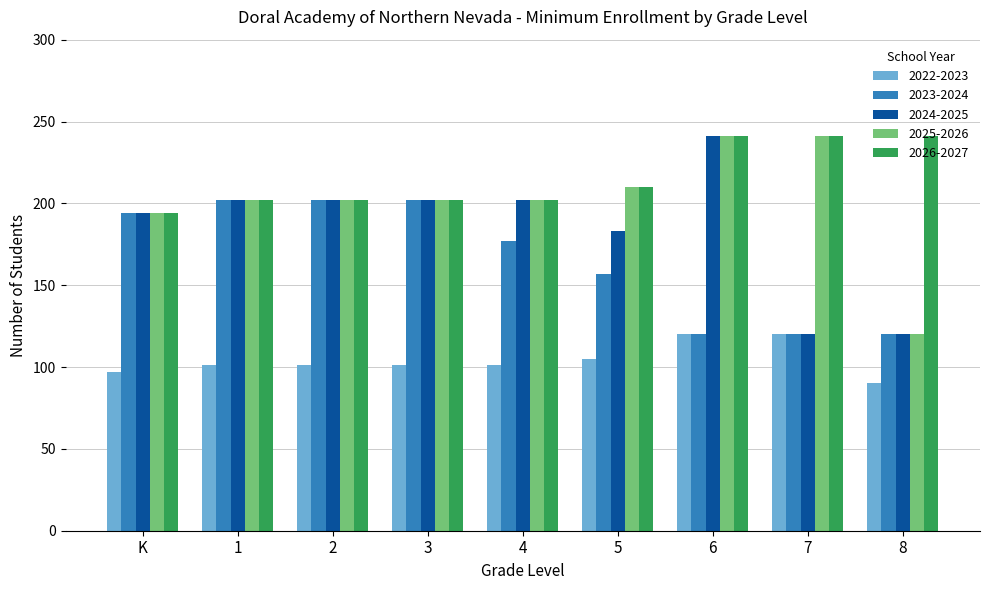

What is the total value across all series at 6?

963